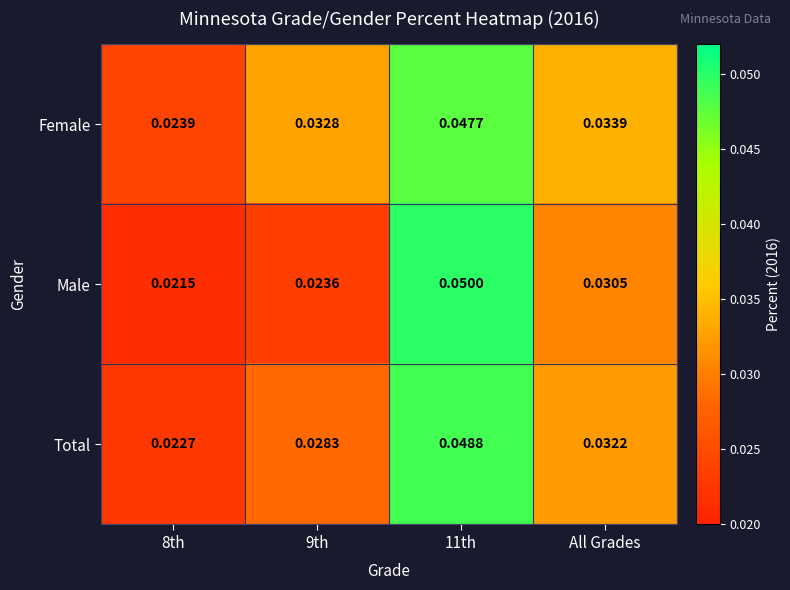

Rank the series at 11th from lowest to highest value.

Female, Total, Male